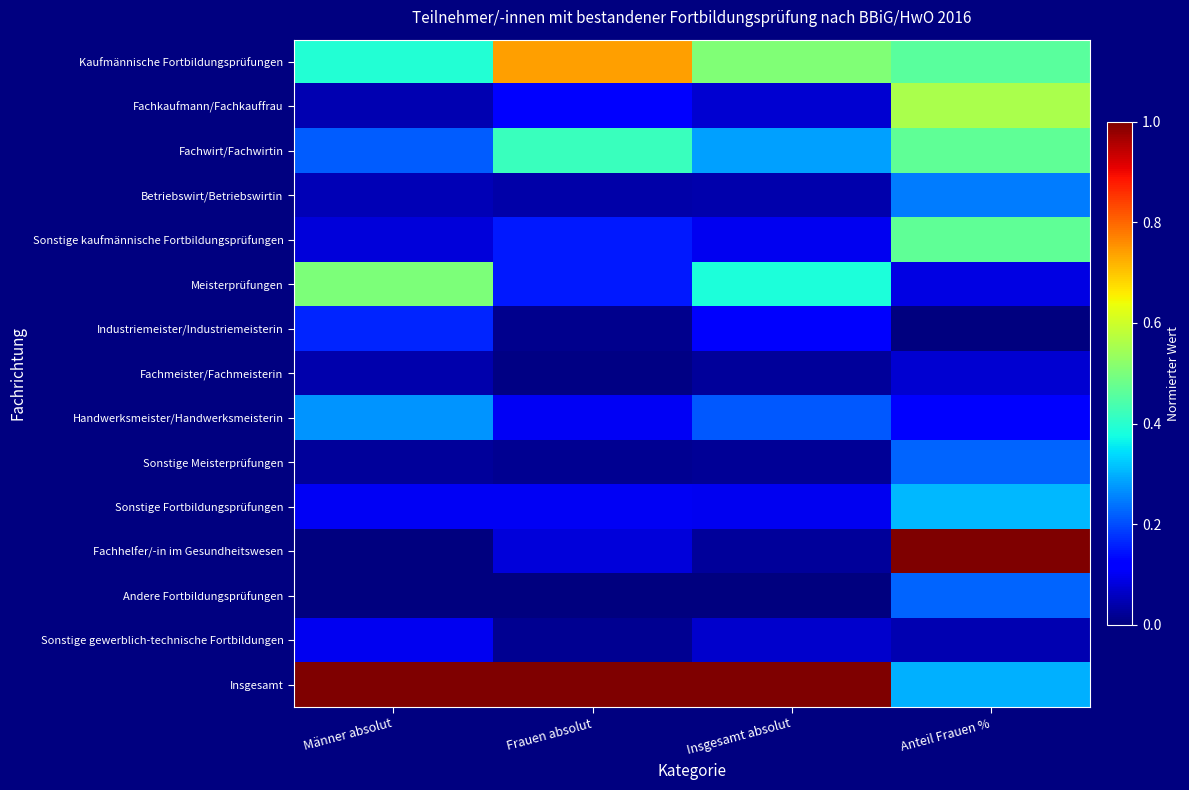

Which series has the largest total across all categories?

Insgesamt